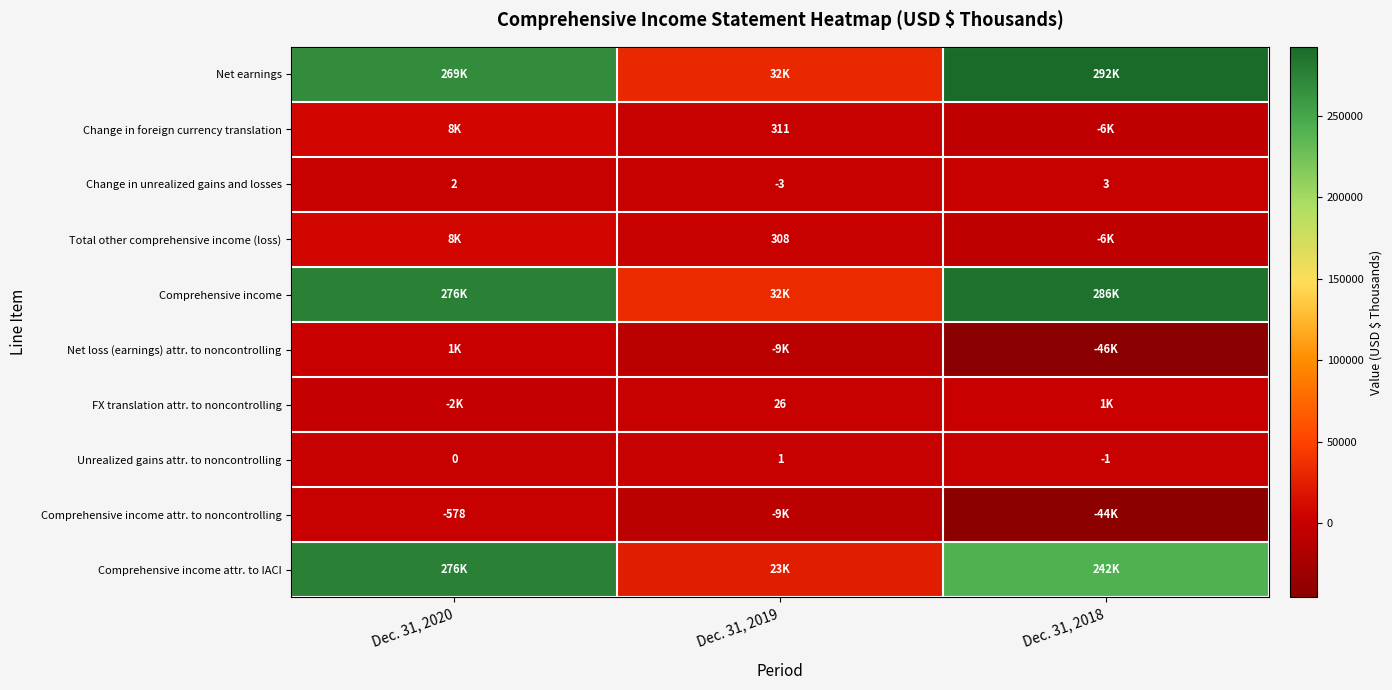

What is the smallest value displayed?

-45599